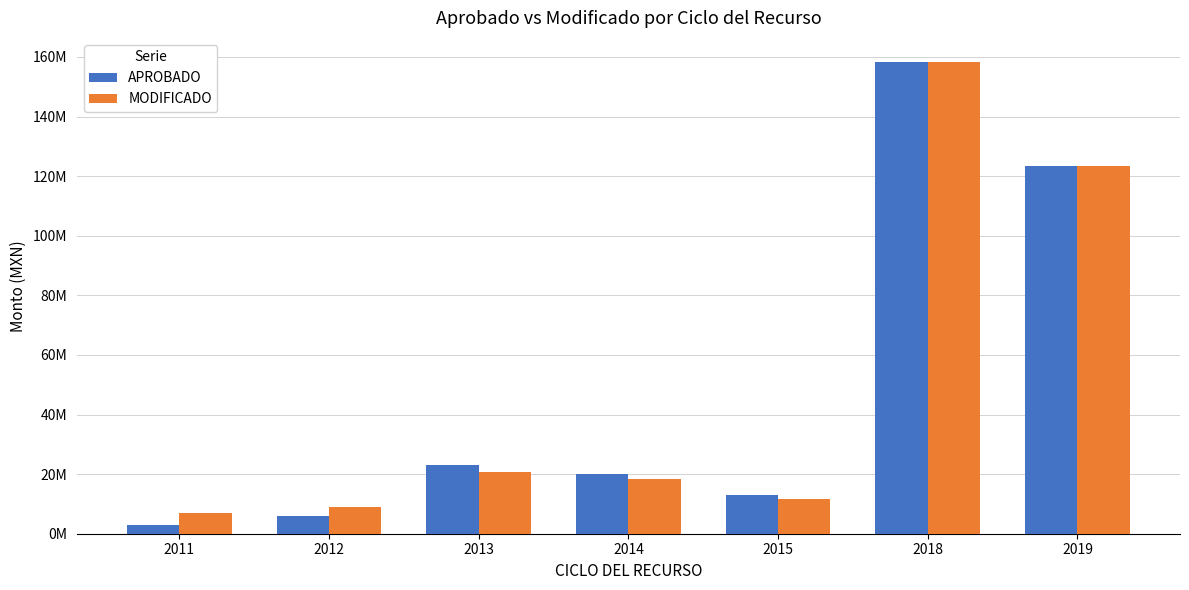

Reading right to left, transcribe all the data shown in this chart.

APROBADO: 123267706.4	158476129.5	13000000.0	20188368.8	23109796.6	6101628.6	2799588.0
MODIFICADO: 123267706.4	158476129.5	11683528.8	18220026.0	20856618.0	8968602.9	6788056.3